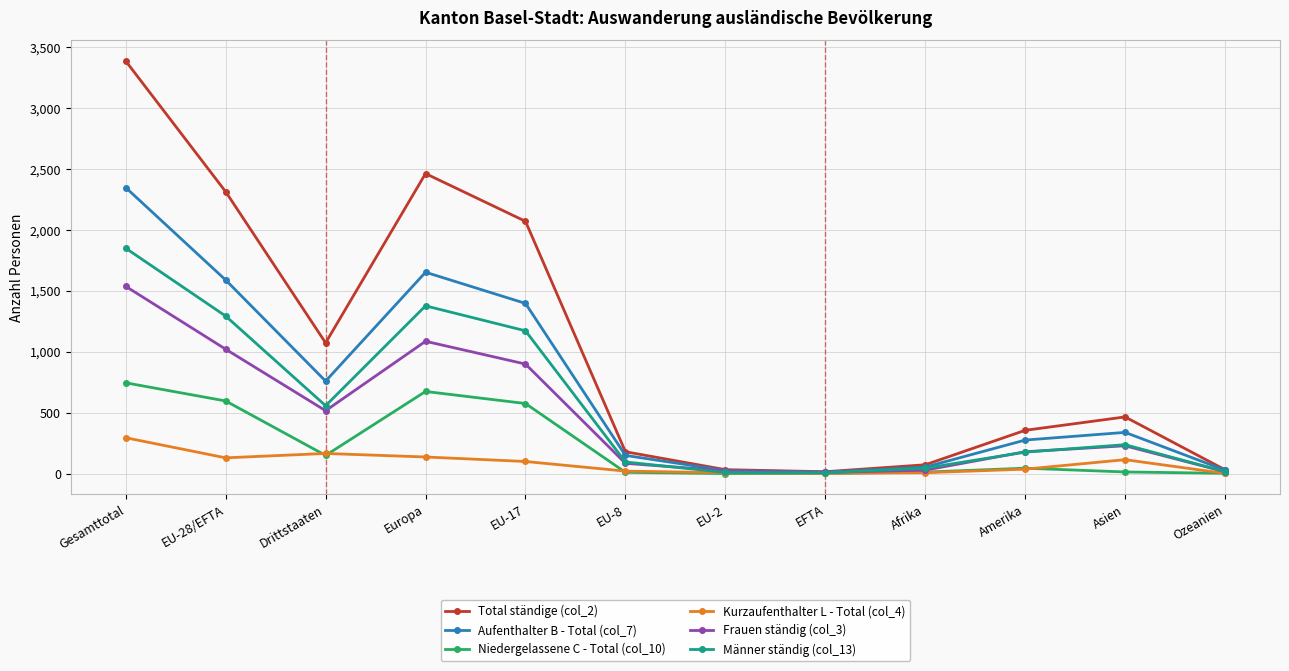

At which category does the chart reach its peak across all series?

Gesamttotal